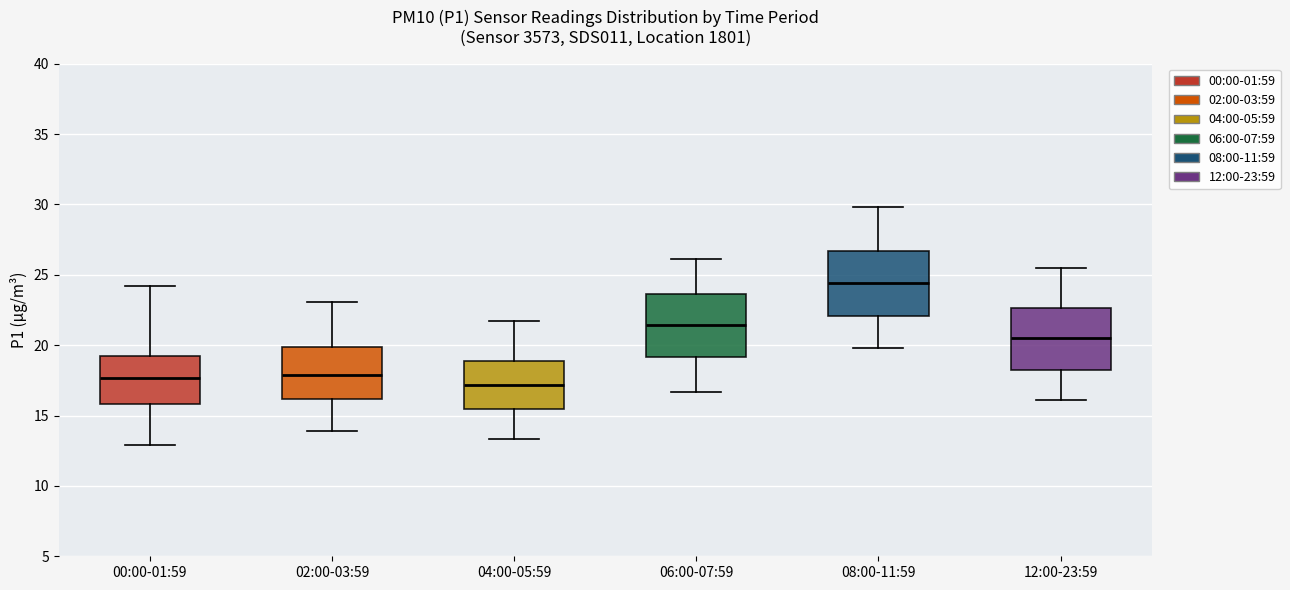

Where is the upper edge of the box for 08:00-11:59 on the y-axis? The values are not printed on the chart, so give them approximately, as read against the axis.

26.5